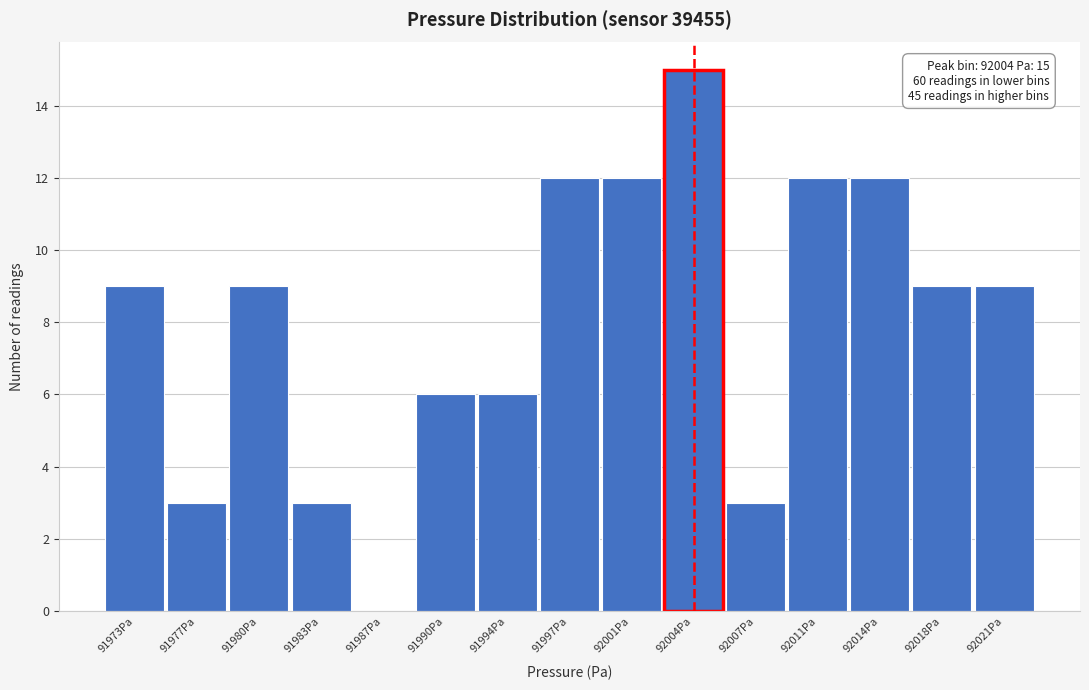

Over which range of the x-axis is the bar tallest?

92002.0 to 92005.5